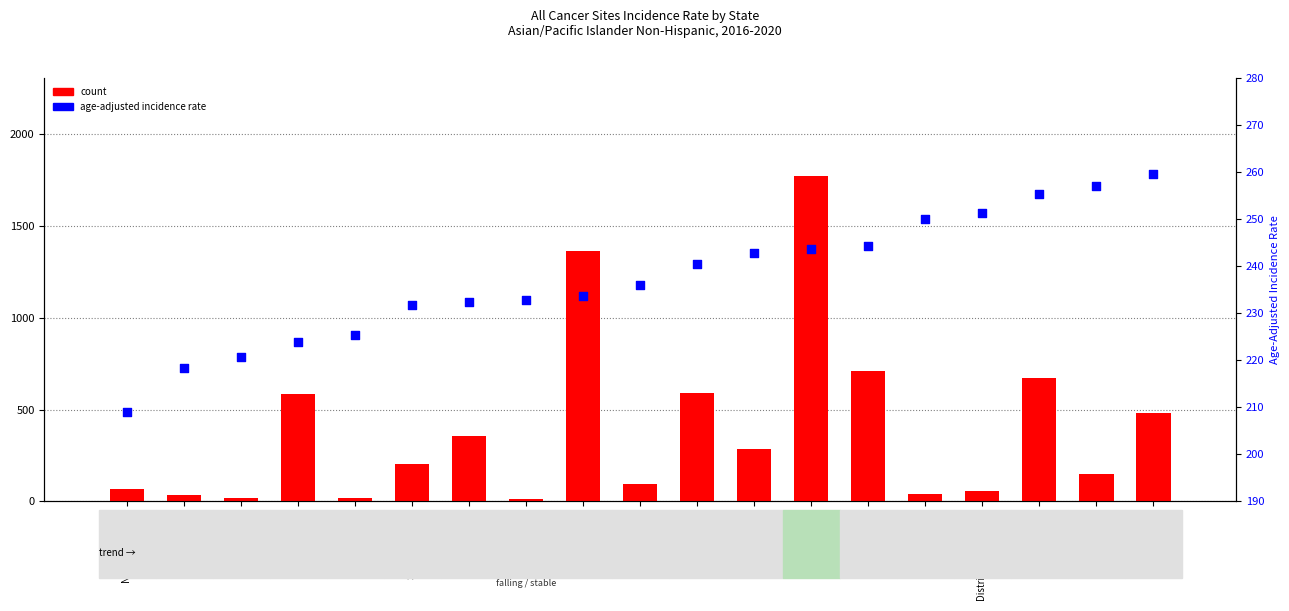

Which series has the largest total across all categories?

count